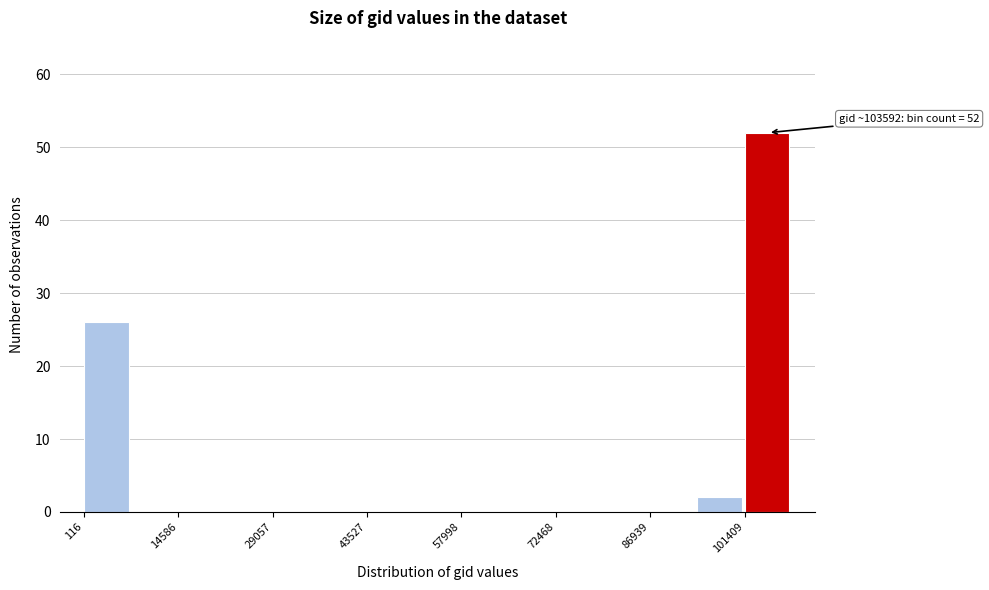

Around what value on the x-axis is the tallest bar? Give the approximate position of its centre, as read against the axis.

104000